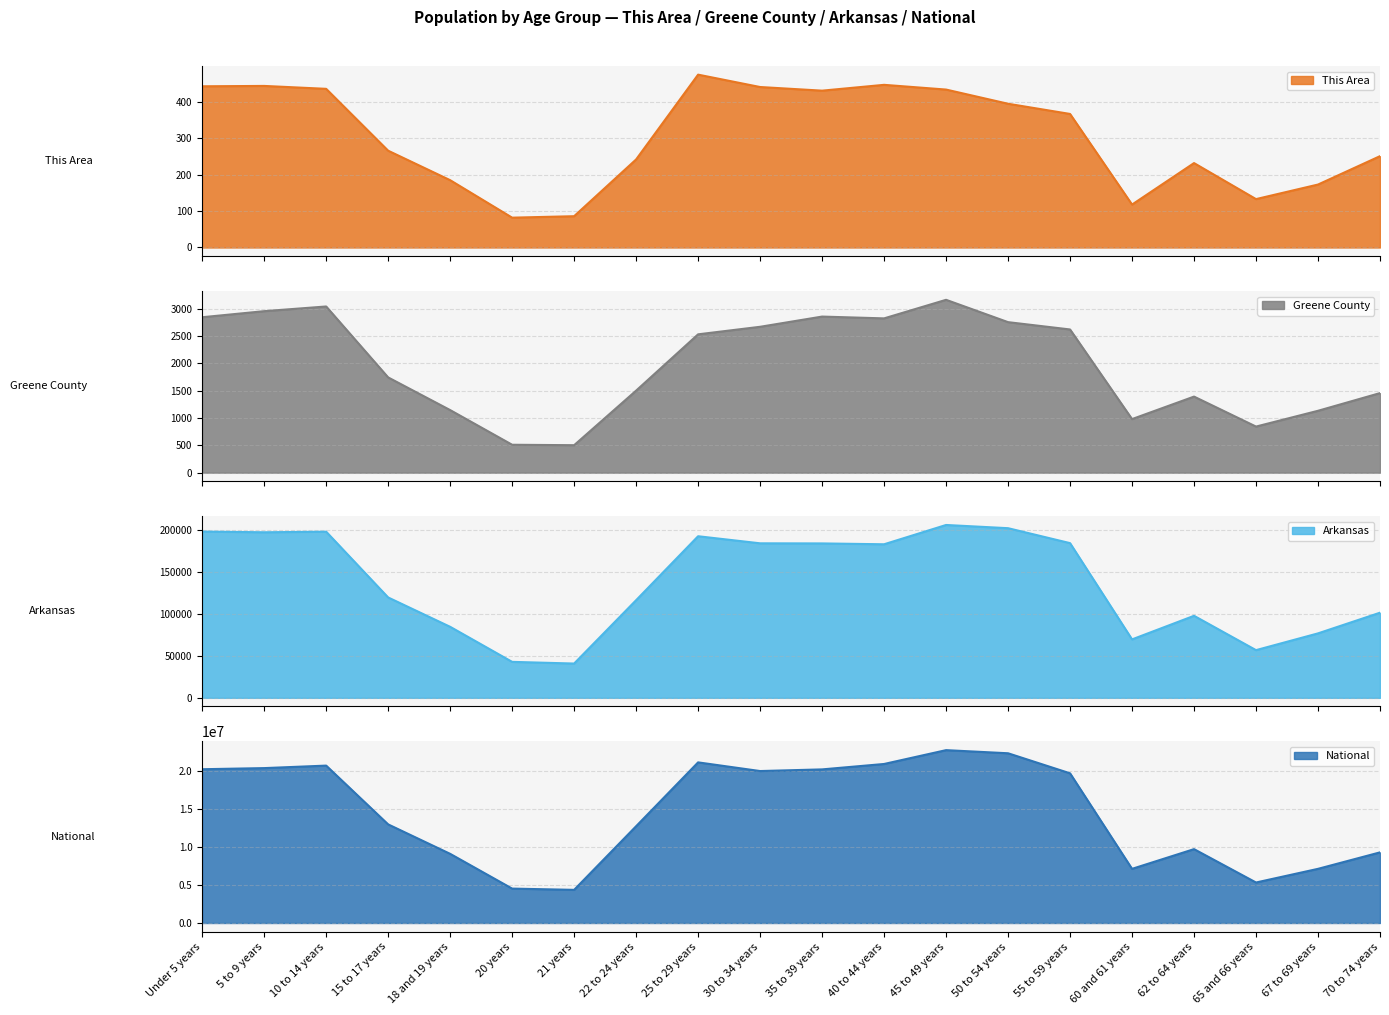

What is the label of the 8th point from the left?

22 to 24 years